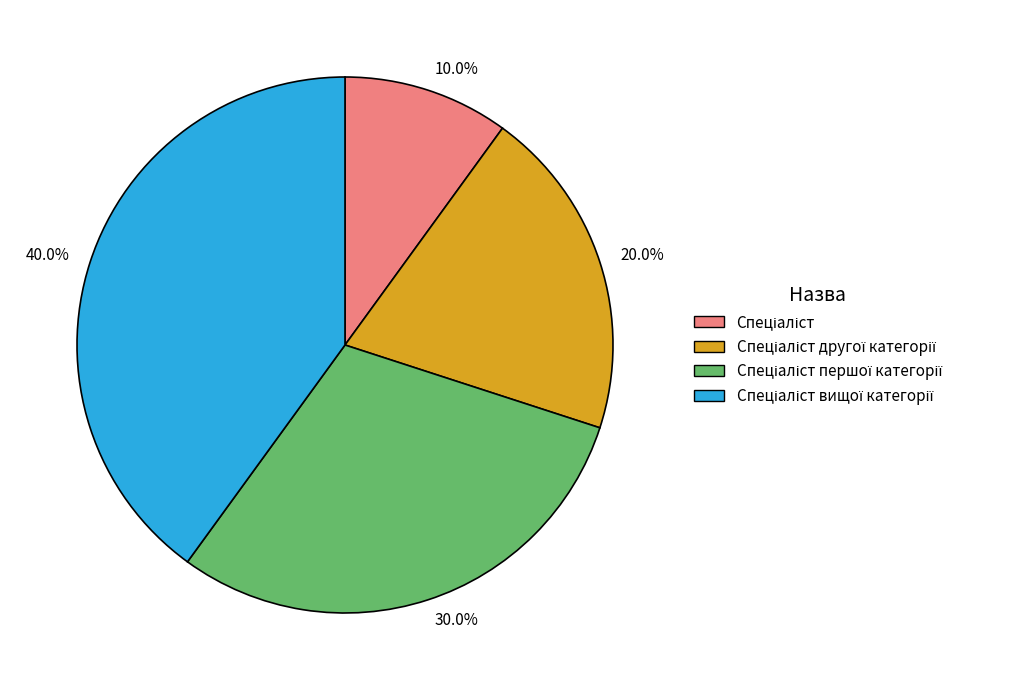

Does any single category account for the majority?

No